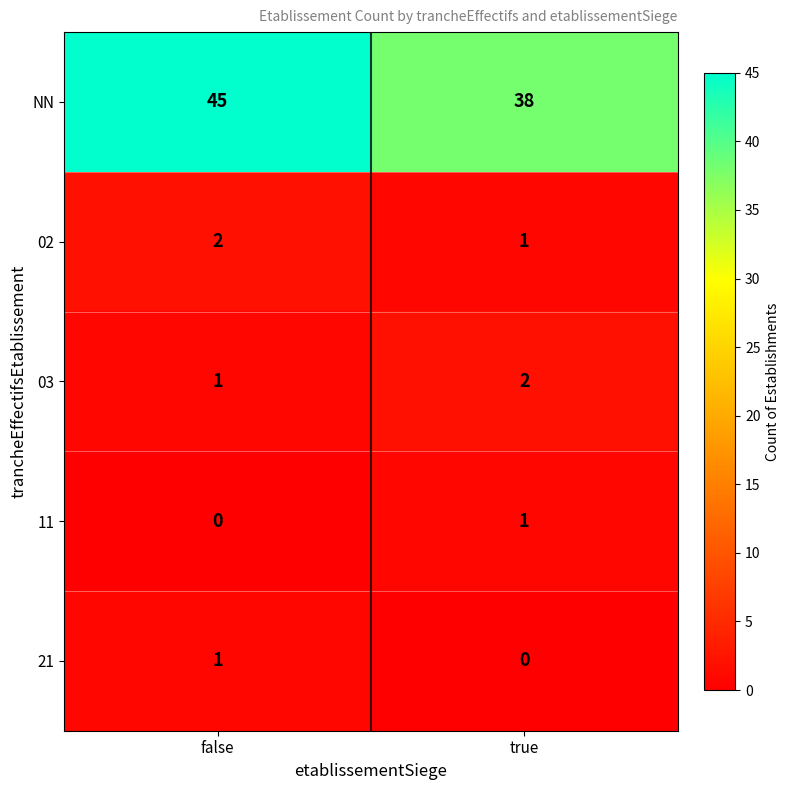

What is the maximum value shown in the chart?

45